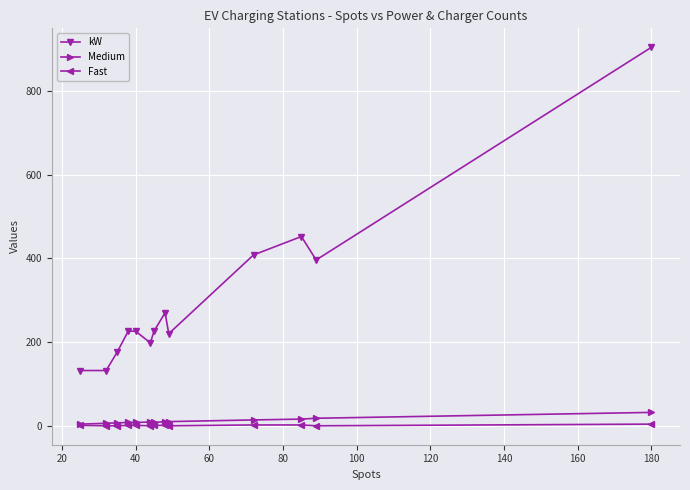

What is the greatest value displayed?

904